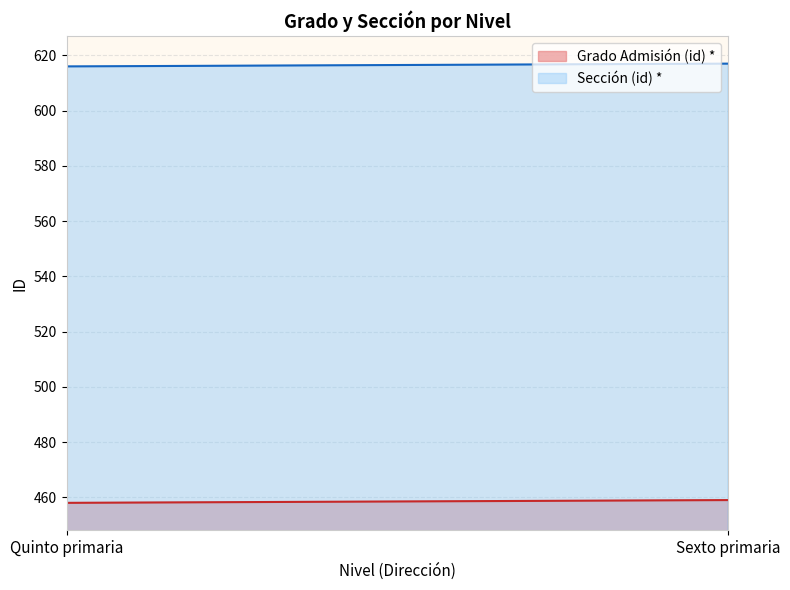

True or false: Sección (id) * has more than 1 interior local peaks.

False